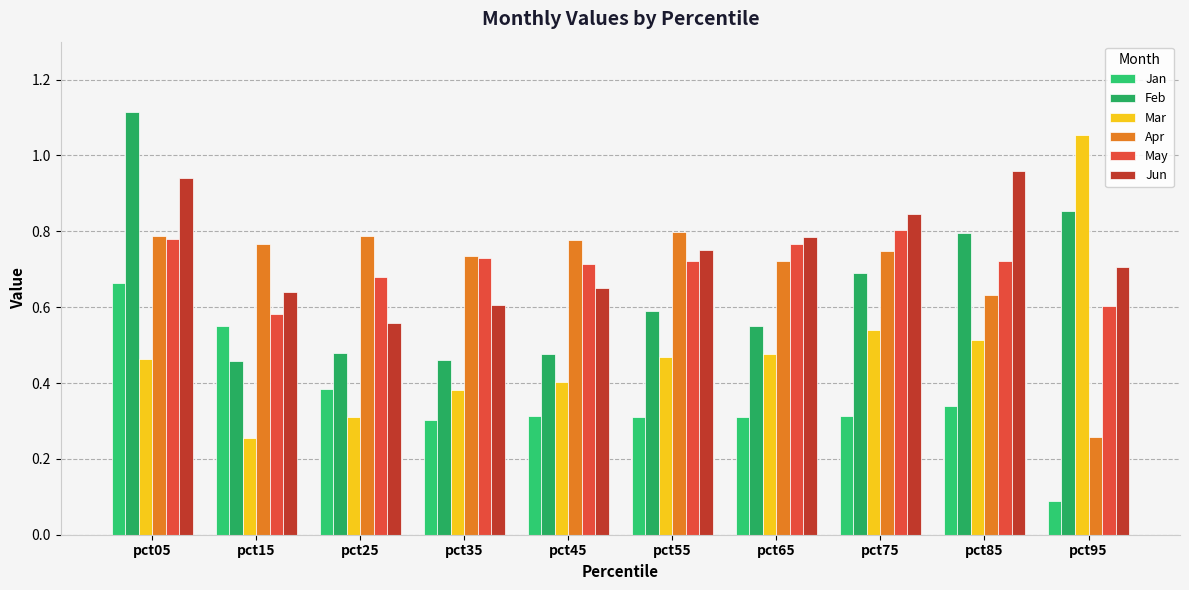

Reading left to right, what are all the values shown in this chart?

Jan: 0.7	0.6	0.4	0.3	0.3	0.3	0.3	0.3	0.3	0.1
Feb: 1.1	0.5	0.5	0.5	0.5	0.6	0.6	0.7	0.8	0.9
Mar: 0.5	0.3	0.3	0.4	0.4	0.5	0.5	0.5	0.5	1.1
Apr: 0.8	0.8	0.8	0.7	0.8	0.8	0.7	0.7	0.6	0.3
May: 0.8	0.6	0.7	0.7	0.7	0.7	0.8	0.8	0.7	0.6
Jun: 0.9	0.6	0.6	0.6	0.7	0.8	0.8	0.8	1.0	0.7